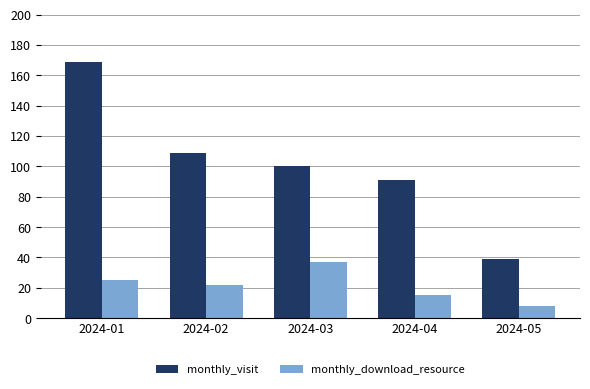

What value does the monthly_visit series have at 2024-03, to the nearest 50?

100